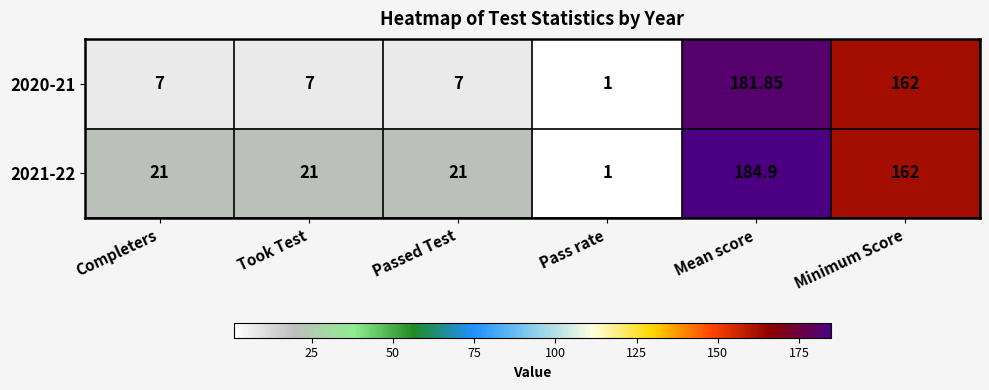

How many categories are shown in the chart?

6